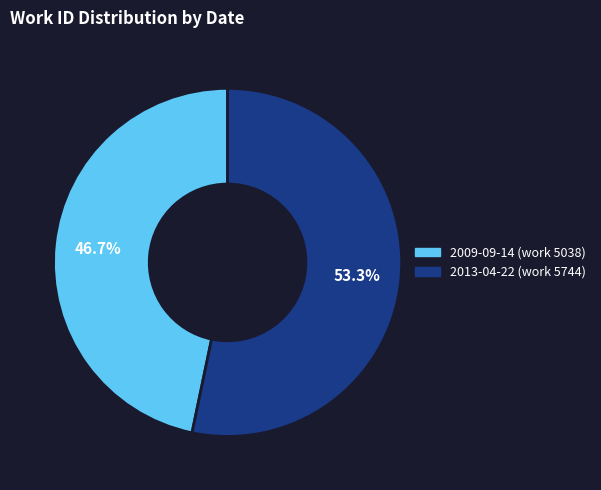

Is there any slice that represents more than half of the pie?

Yes